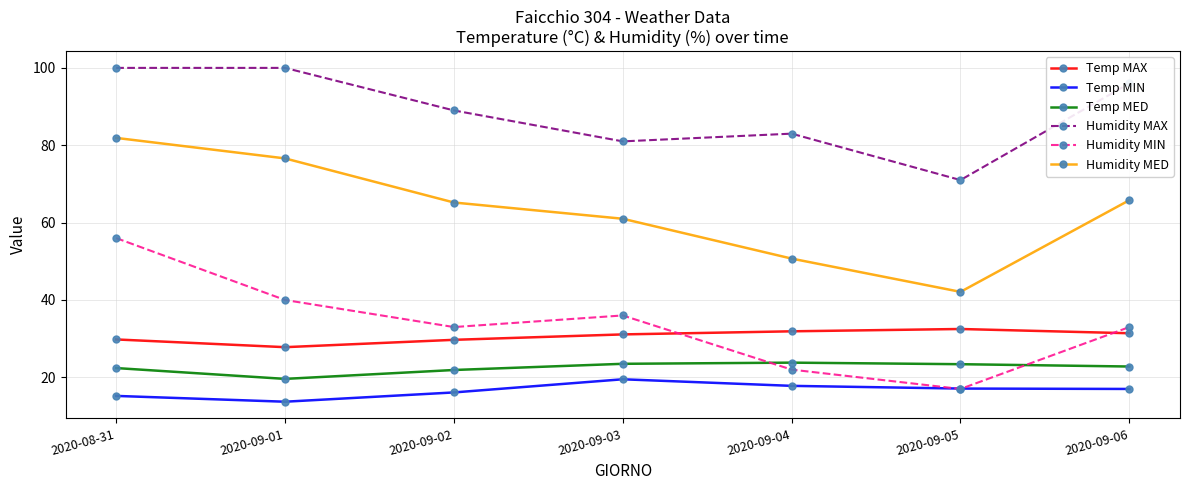

True or false: Humidity MAX and Temp MED cross at least once.

False